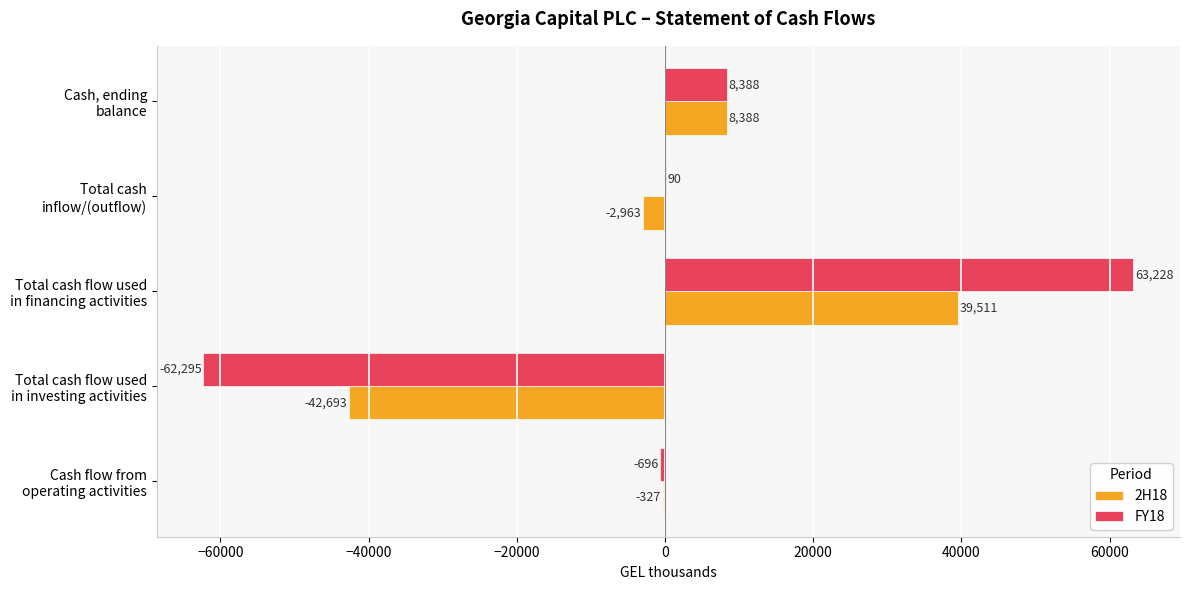

What is the average value of the FY18 series?

1743